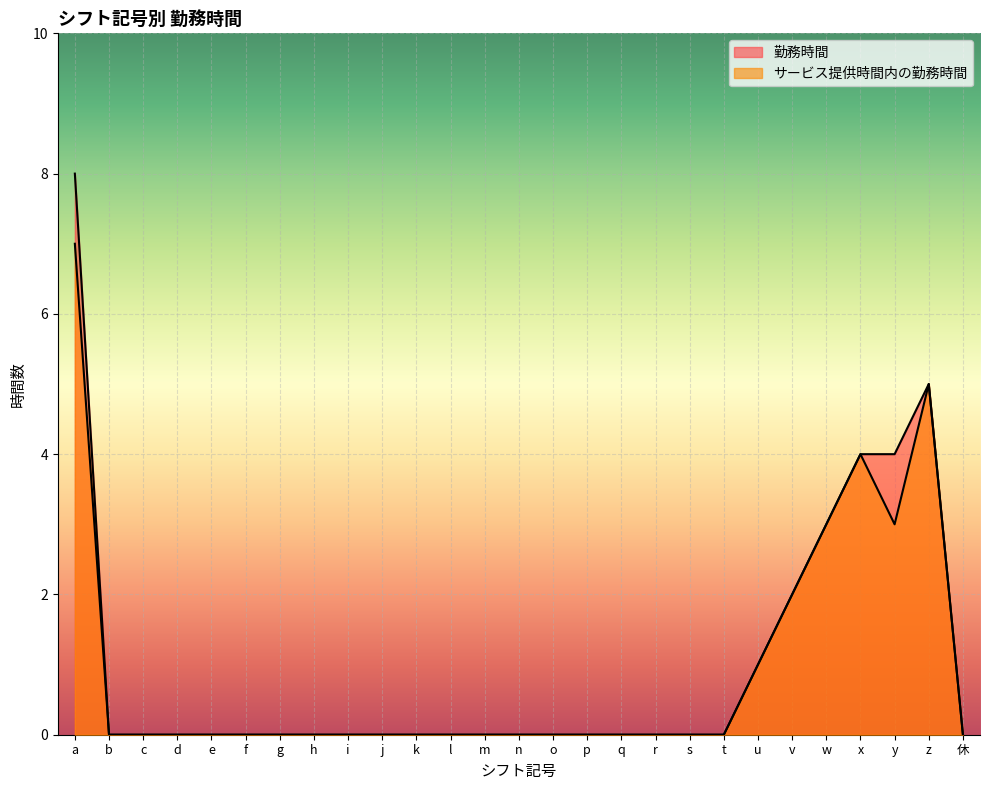

How many interior local peaks does the サービス提供時間内の勤務時間 series have?

2